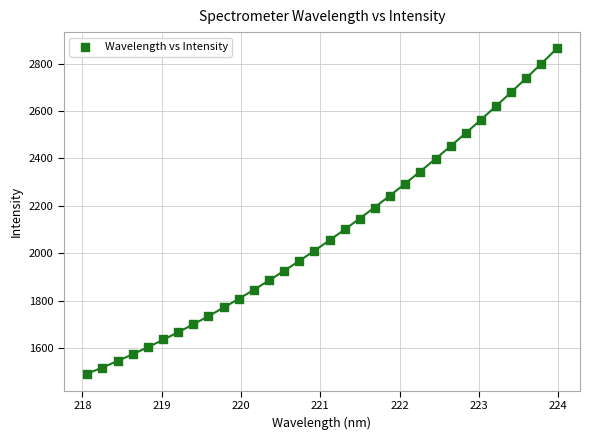

What is the range of Y values (max minus min)?

1375.0